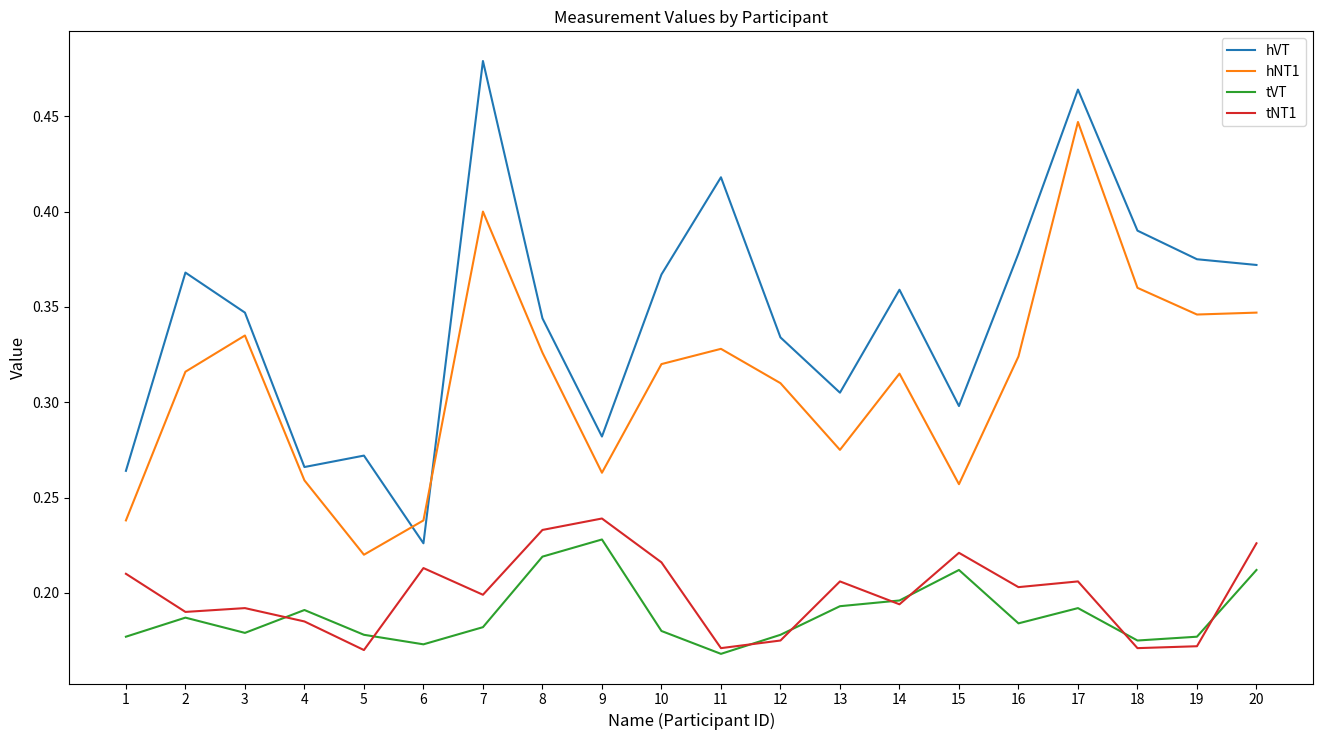

Which series has the largest range (max minus min)?

hVT